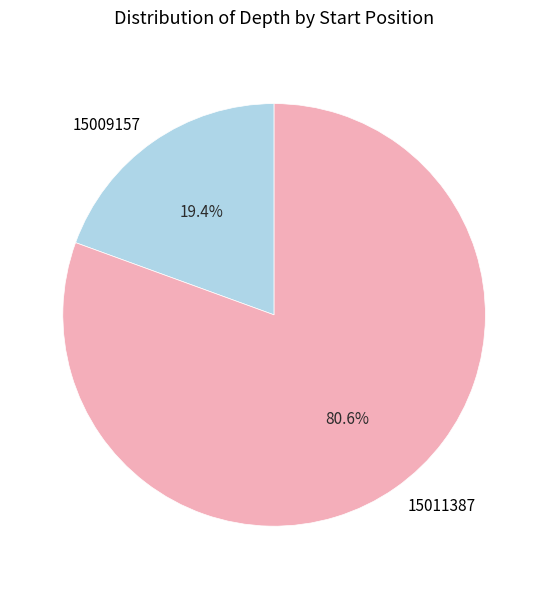

The 15011387 slice represents 91% of the pie. True or false?

False